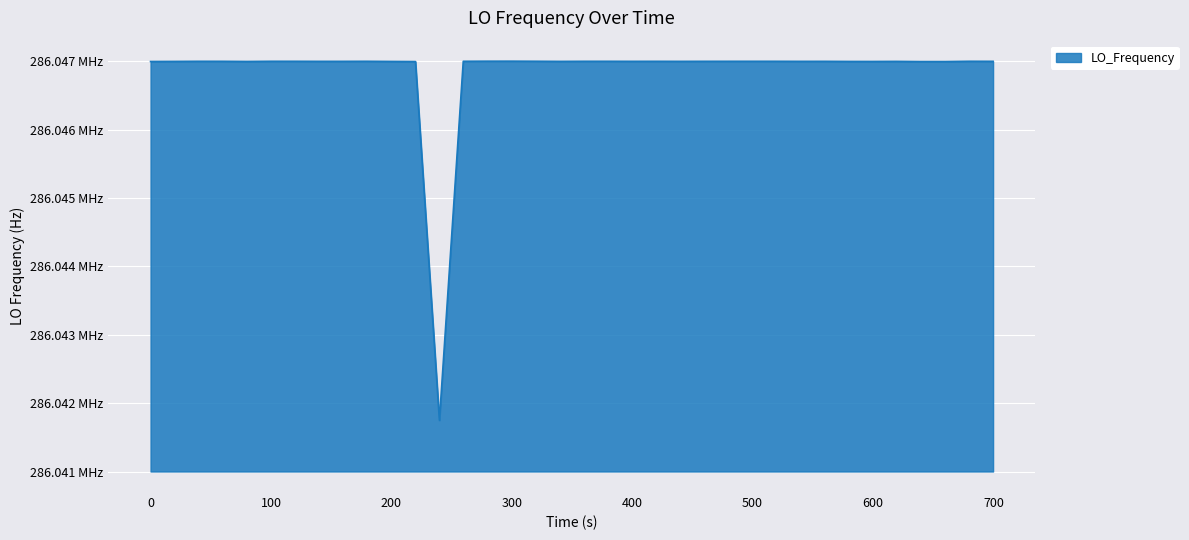

Is this an area chart (filled region under the line)?

Yes